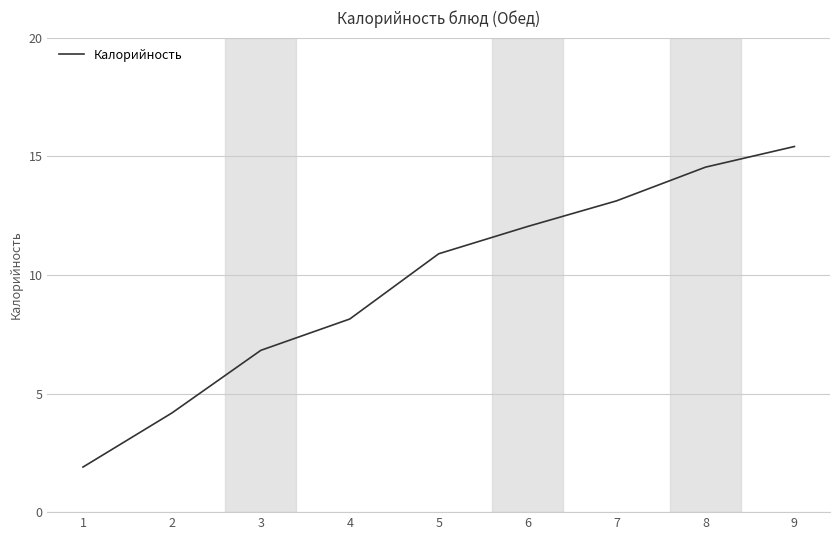

What is the difference between the second highest and minimum values?

12.6